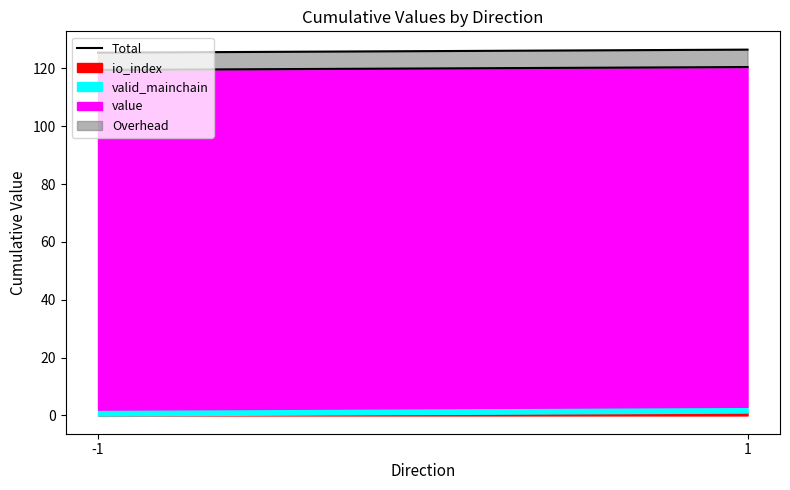

What is the ratio of the value at 1 to the value at -1?

1.0